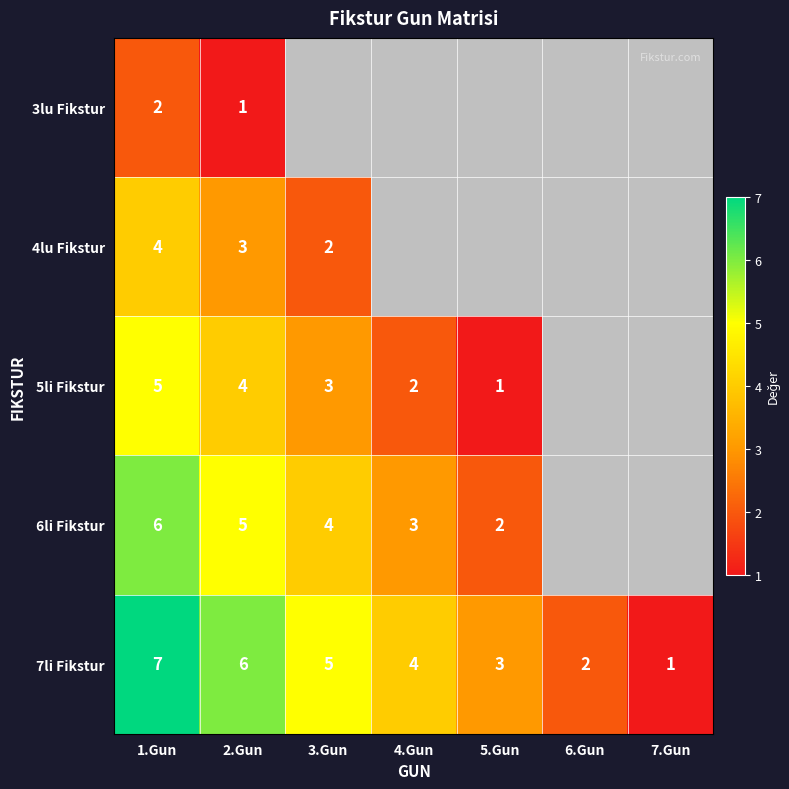

What is the total value across all series at 2.Gun?

19